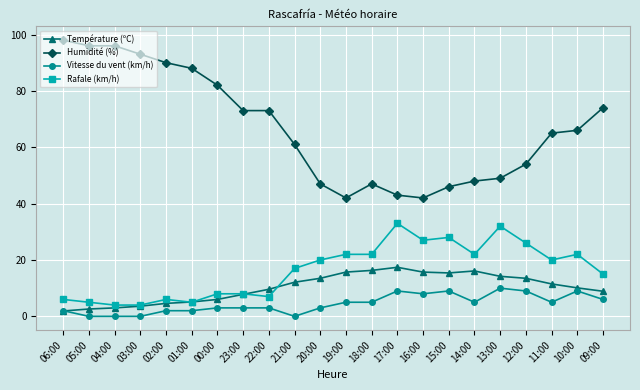

List the series in order of their peak value, lowest first.

Vitesse du vent (km/h), Température (ºC), Rafale (km/h), Humidité (%)